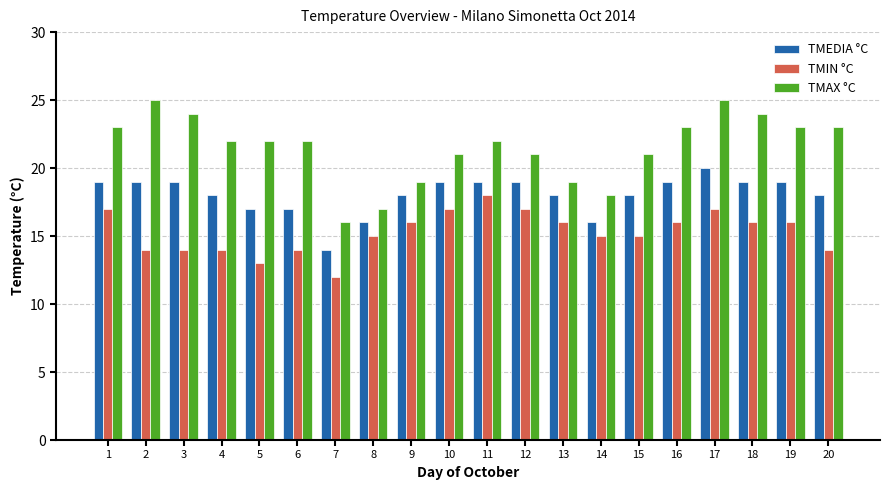

What is the total value across all series at 7?

42